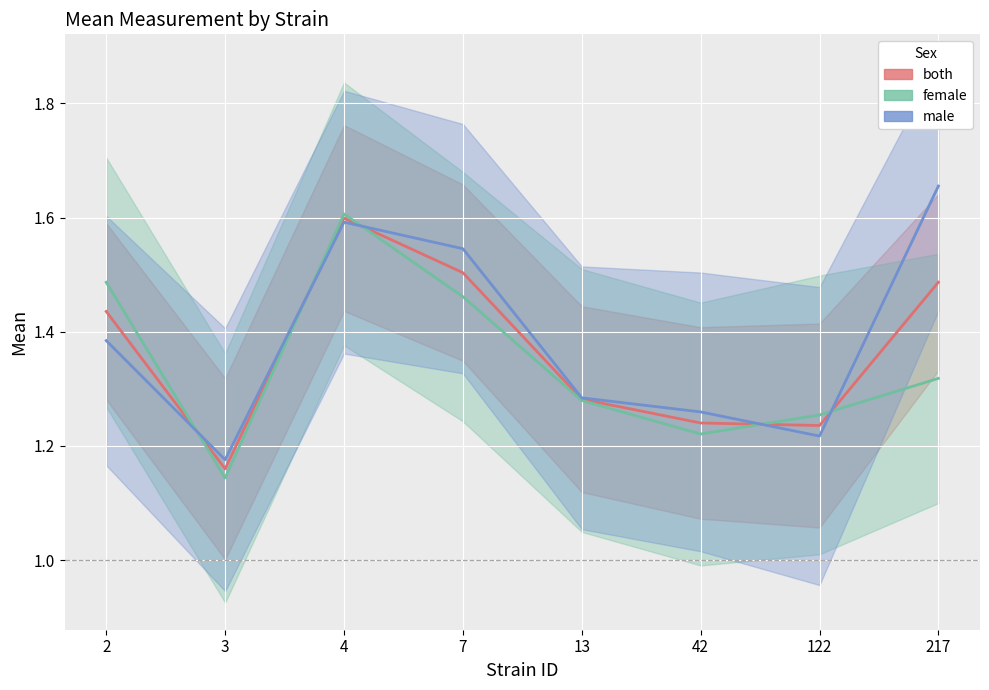

Which series has the largest range (max minus min)?

male